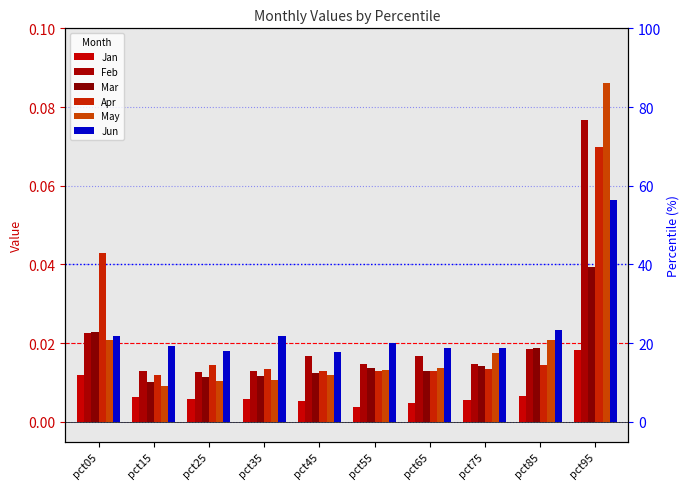

Reading left to right, what are all the values shown in this chart?

Jan: 0.0	0.0	0.0	0.0	0.0	0.0	0.0	0.0	0.0	0.0
Feb: 0.0	0.0	0.0	0.0	0.0	0.0	0.0	0.0	0.0	0.1
Mar: 0.0	0.0	0.0	0.0	0.0	0.0	0.0	0.0	0.0	0.0
Apr: 0.0	0.0	0.0	0.0	0.0	0.0	0.0	0.0	0.0	0.1
May: 0.0	0.0	0.0	0.0	0.0	0.0	0.0	0.0	0.0	0.1
Jun: 0.0	0.0	0.0	0.0	0.0	0.0	0.0	0.0	0.0	0.1